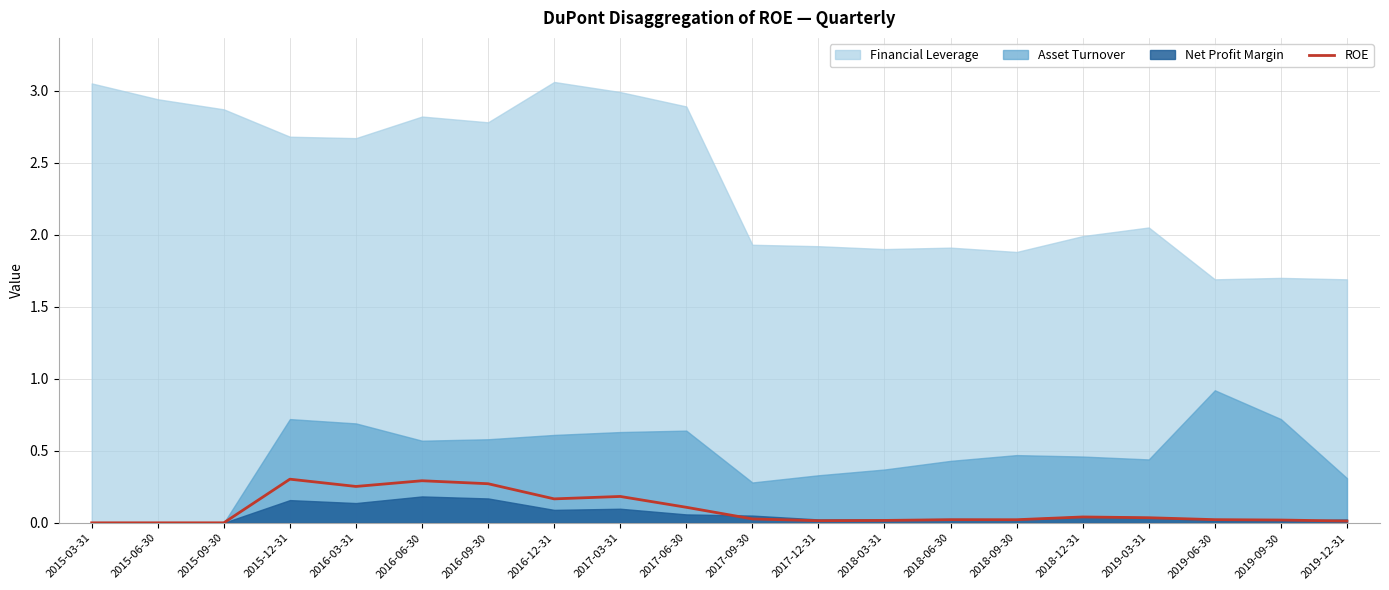

Which label corresponds to the smallest value in the chart?

2015-03-31